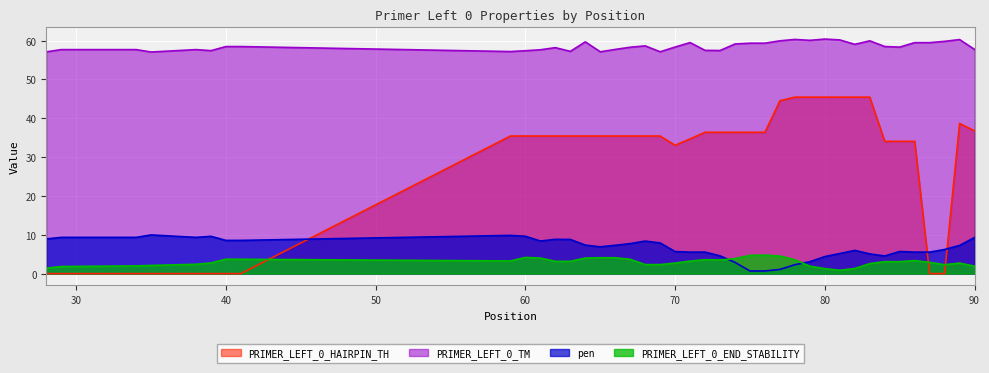

Which category has the highest value in the PRIMER_LEFT_0_END_STABILITY series?

76